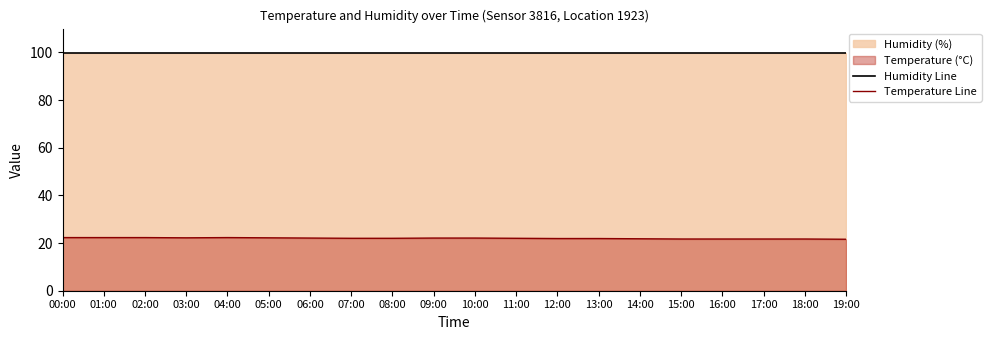

How many series are shown in this chart?

2